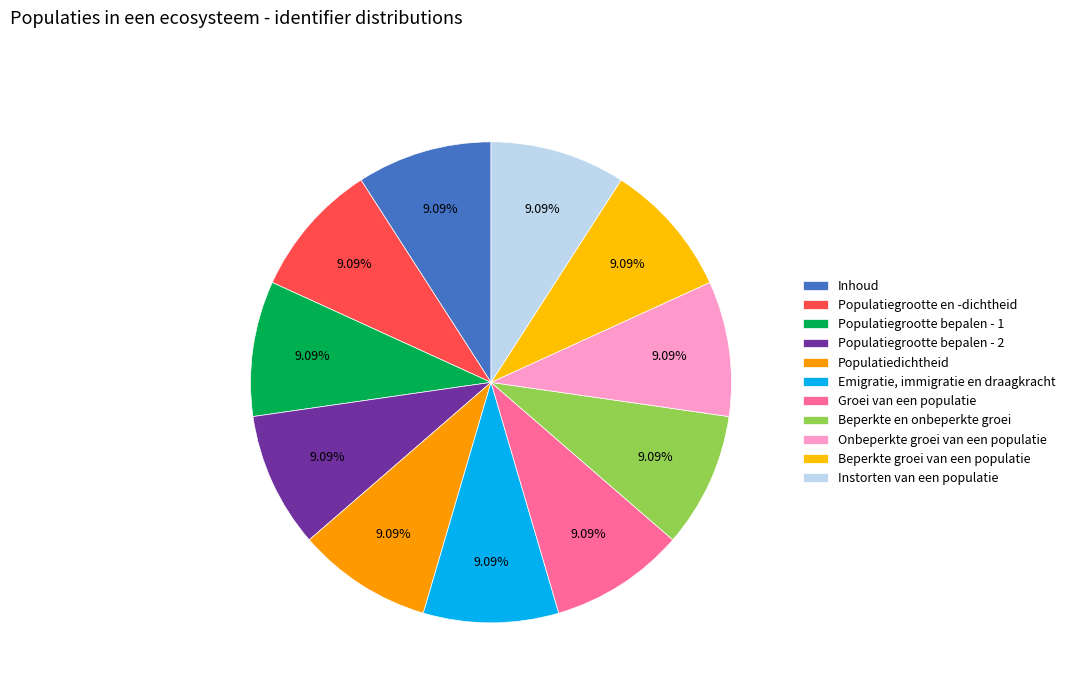

Is the sum of Populatiegrootte en -dichtheid and Beperkte groei van een populatie greater than half?

No